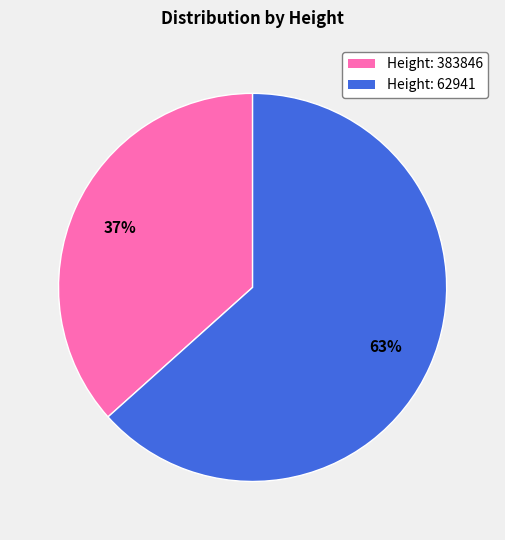

Count the number of slices in the pie.

2